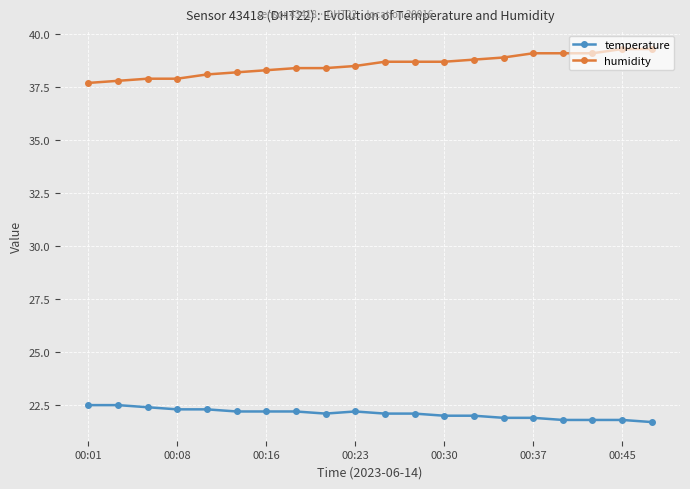

What is the smallest value displayed?

21.7